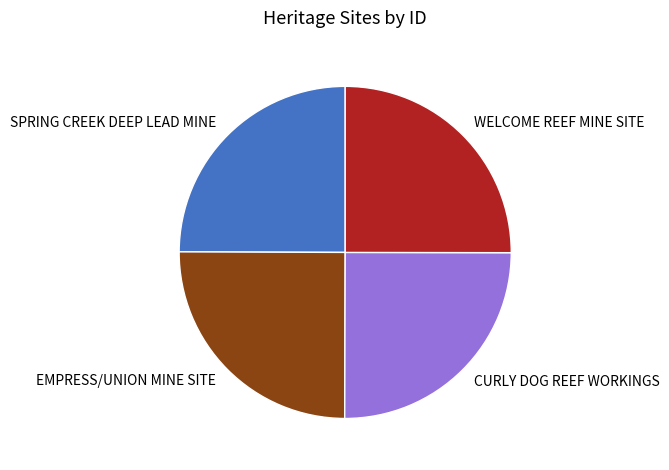

Is it true that EMPRESS/UNION MINE SITE is 36% of the pie?

False